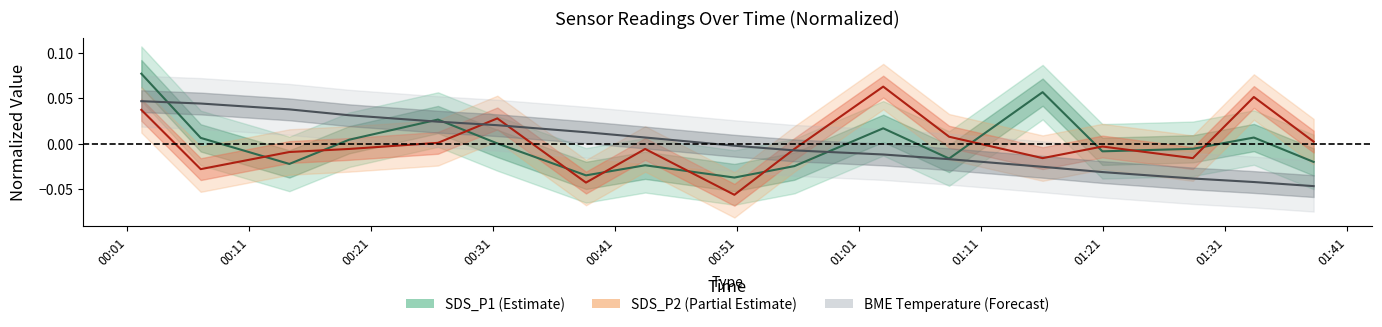

The value of SDS_P1 at 01:41 is 0.0. True or false?

False